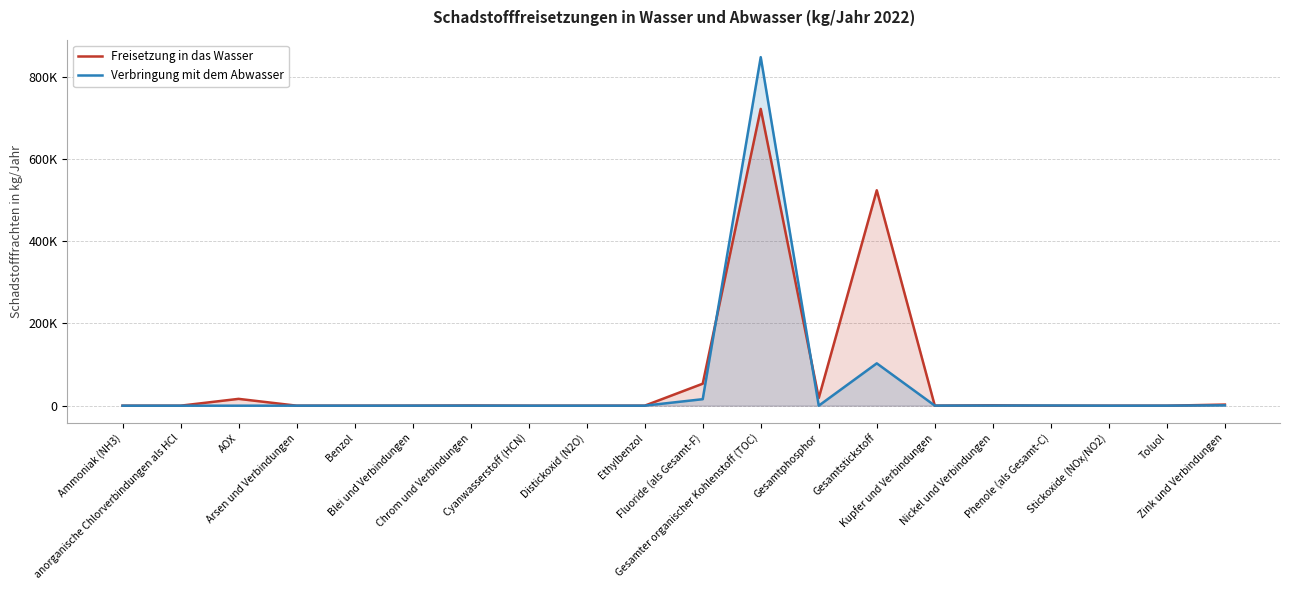

Which has a higher value, Stickoxide (NOx/NO2) or Nickel und Verbindungen?

Nickel und Verbindungen